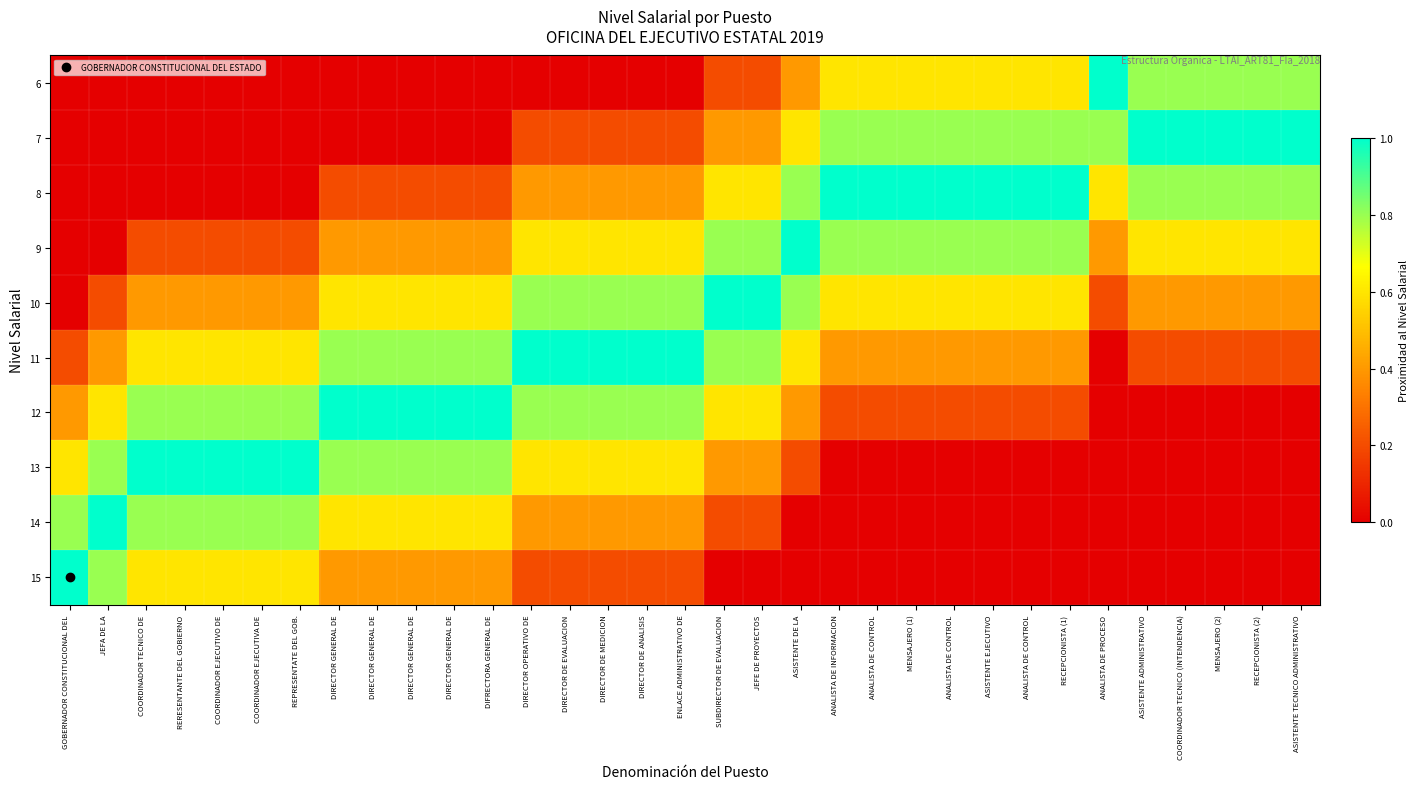

Which series changed the most between COORDINADOR EJECUTIVO DE and DIRECTOR DE MEDICION?

8